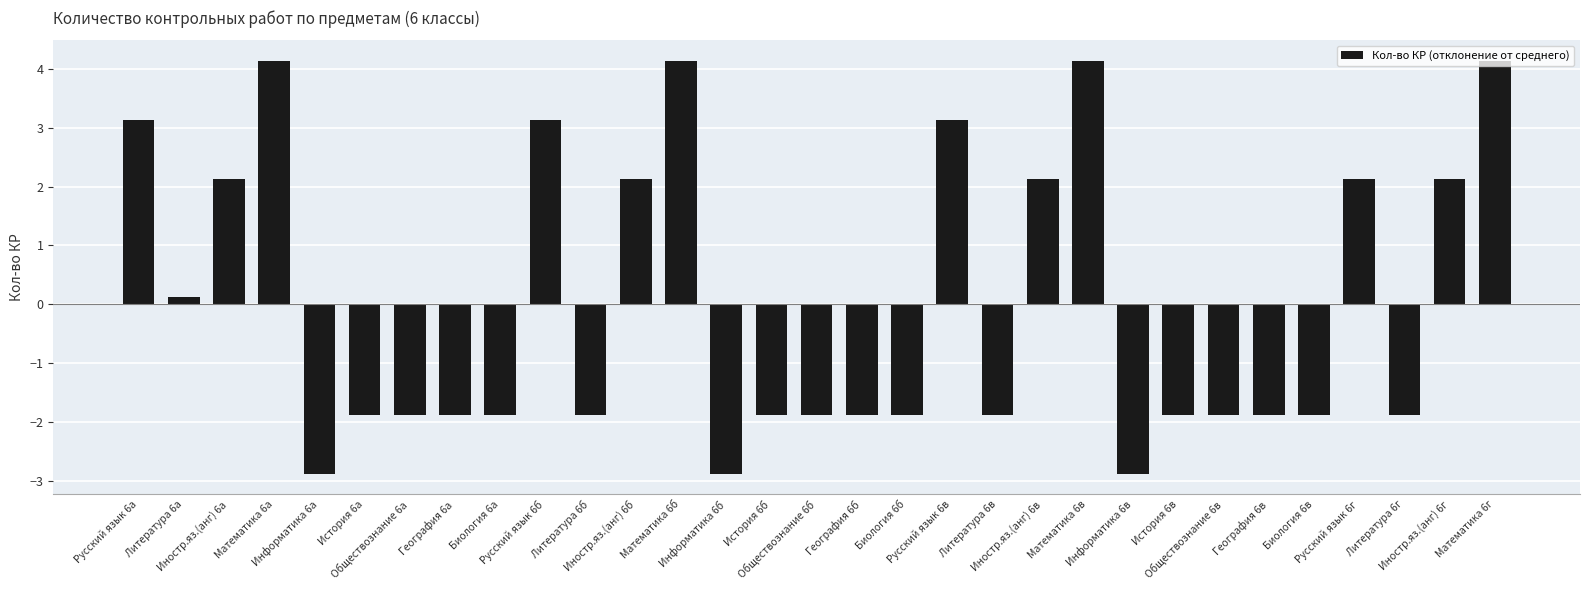

What is the greatest value displayed?

4.1